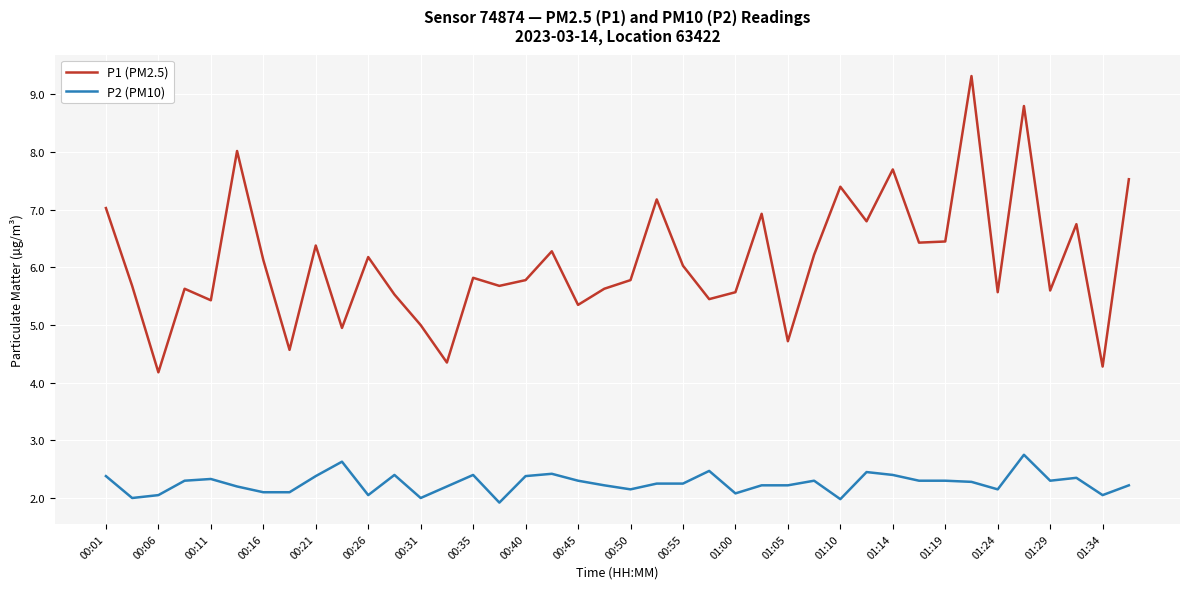

List the series in order of their overall mean, lowest first.

P2 (PM10), P1 (PM2.5)